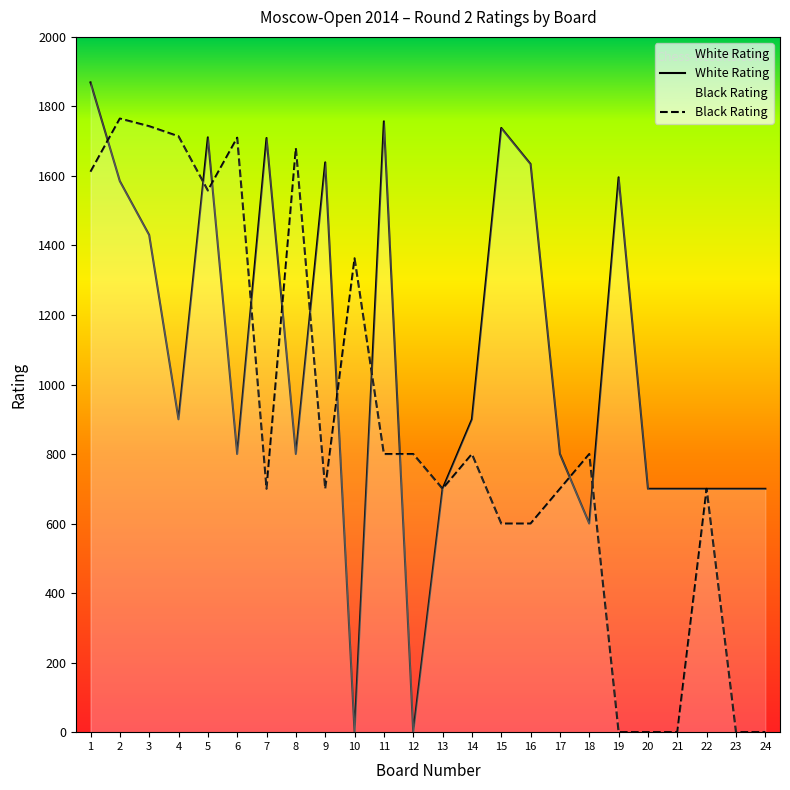

True or false: White Rating has a value of 1541 at 14.

False